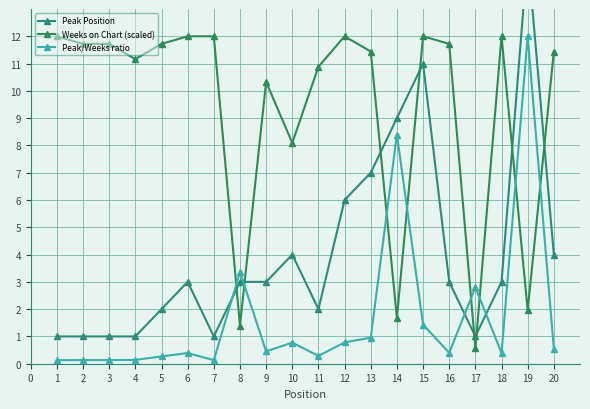

True or false: Peak/Weeks ratio has more than 0 interior local peaks.

True